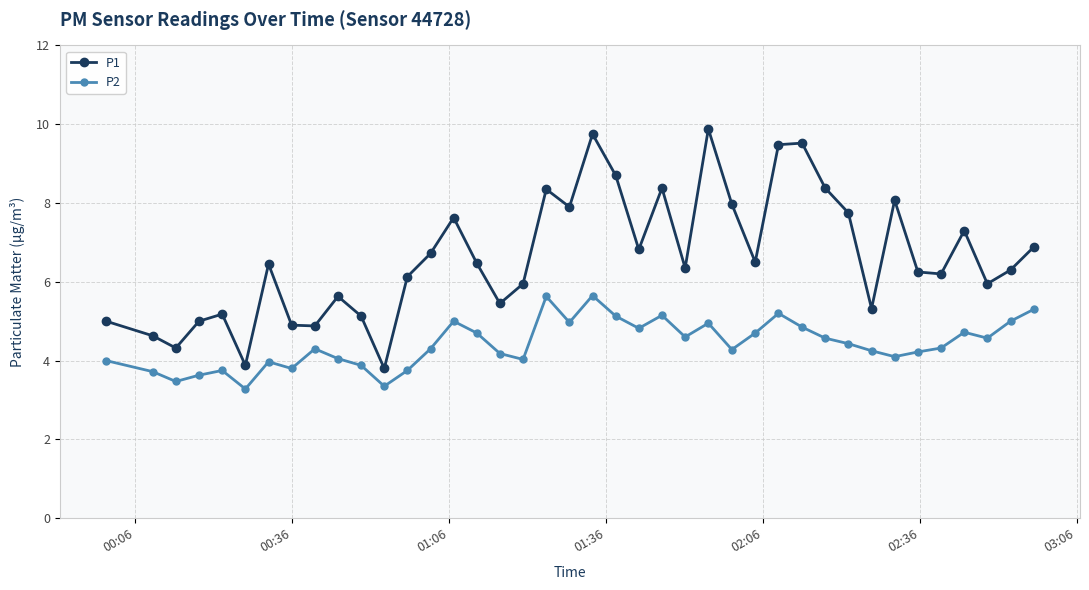

What is the average value of the P2 series?

4.4